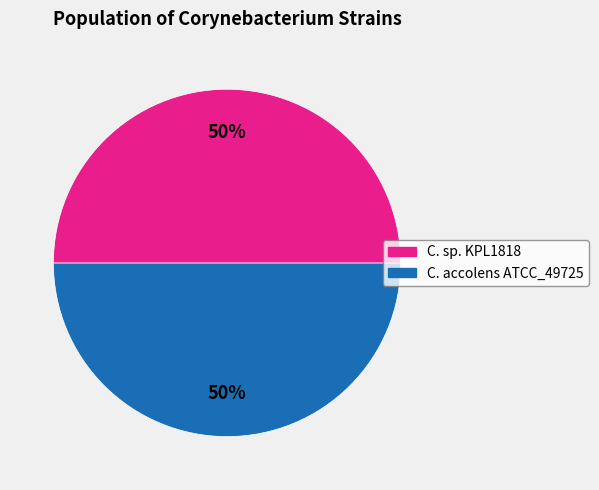

How many segments does this pie chart have?

2